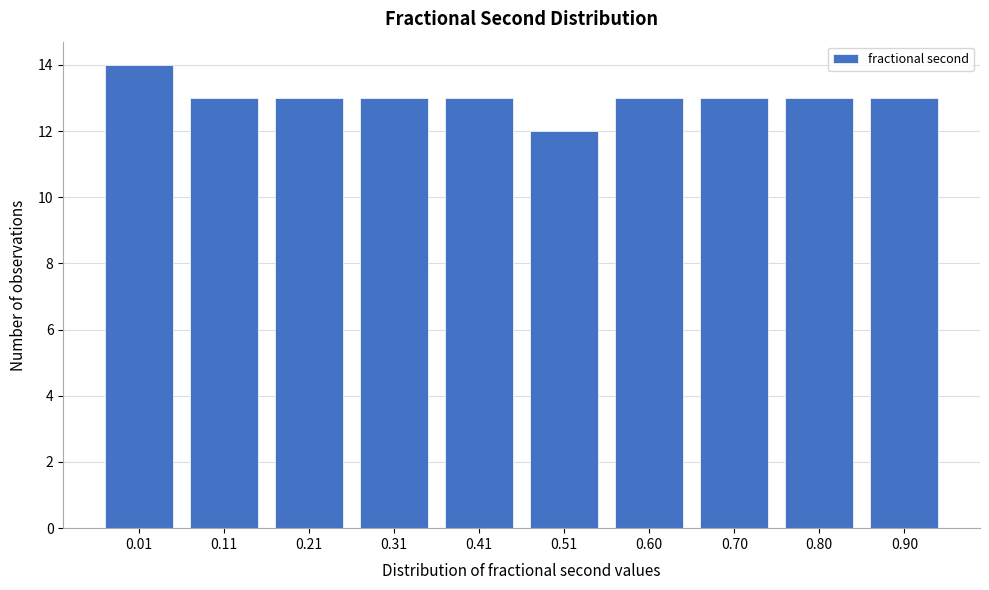

Reading left to right, extract all data points from this chart.

14	13	13	13	13	12	13	13	13	13